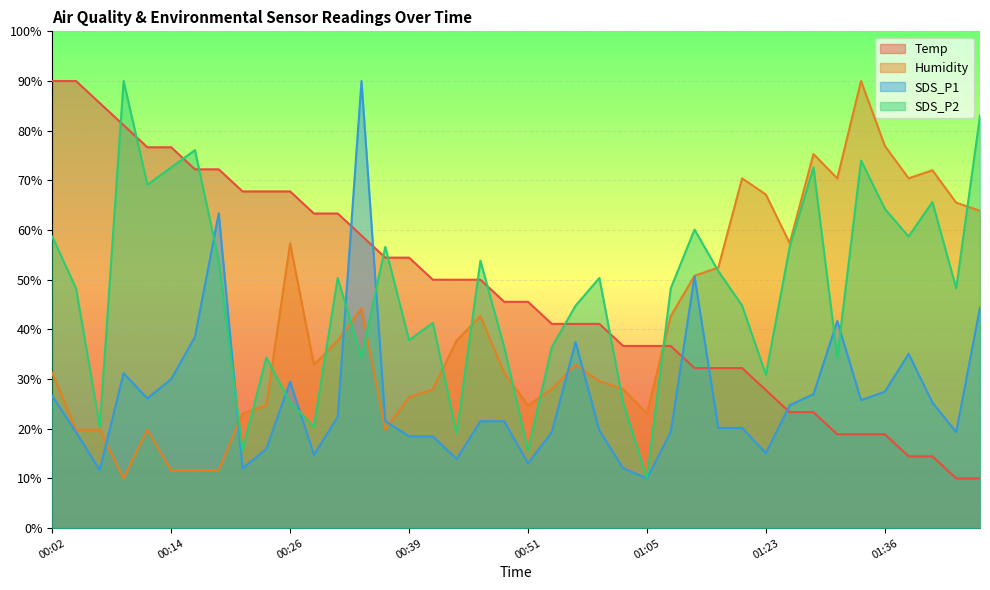

At which category is the sum across all series the highest?

00:34